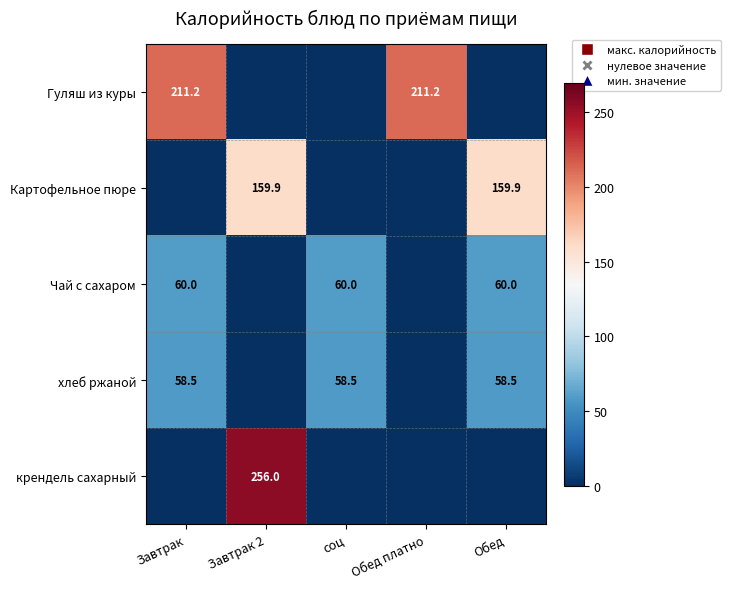

True or false: Гуляш из куры has a value of 359.3 at Обед платно.

False